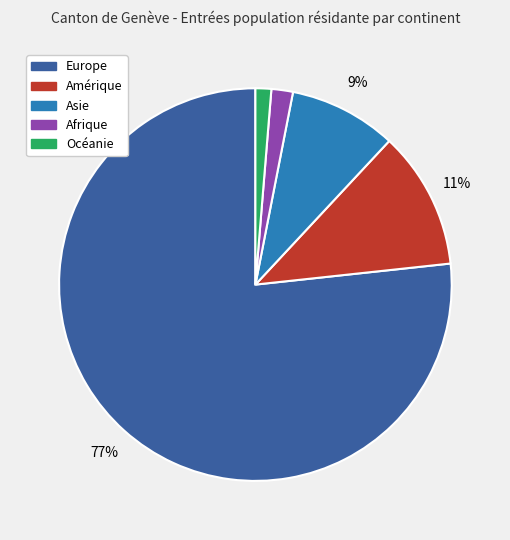

Is it true that Europe is 90% of the pie?

False